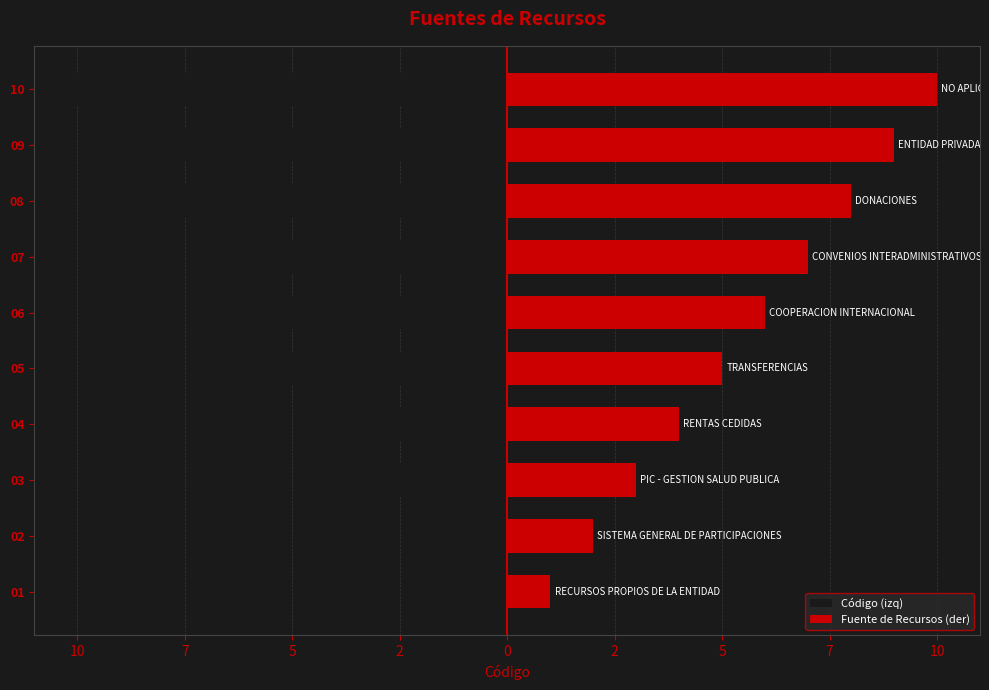

How many bars are there in each group?

2